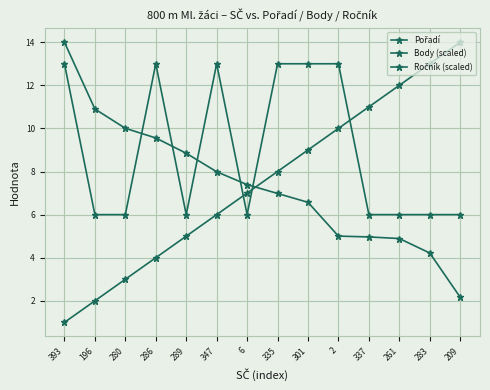

The value of Pořadí at 209 is 7.2. True or false?

False